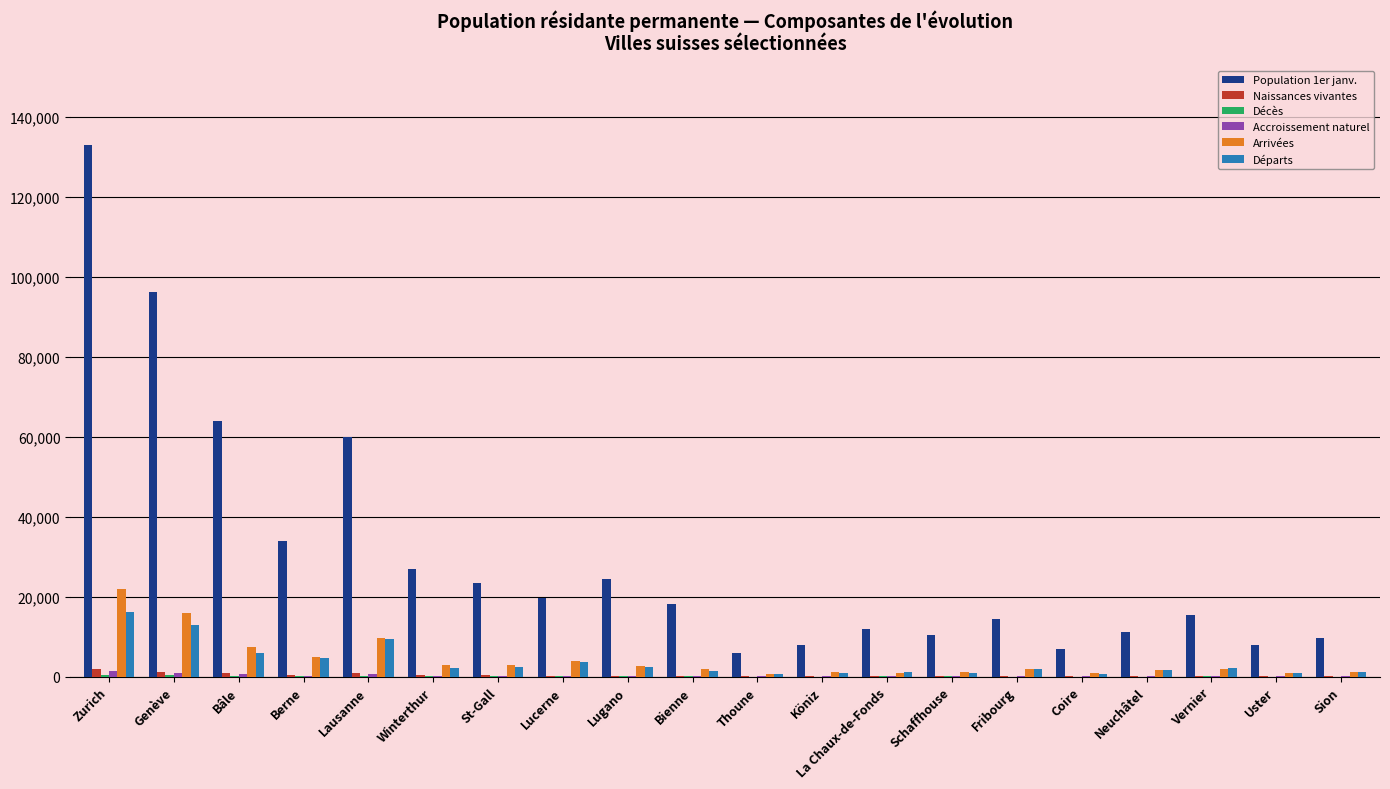

What is the sum of all Arrivées values?

87124